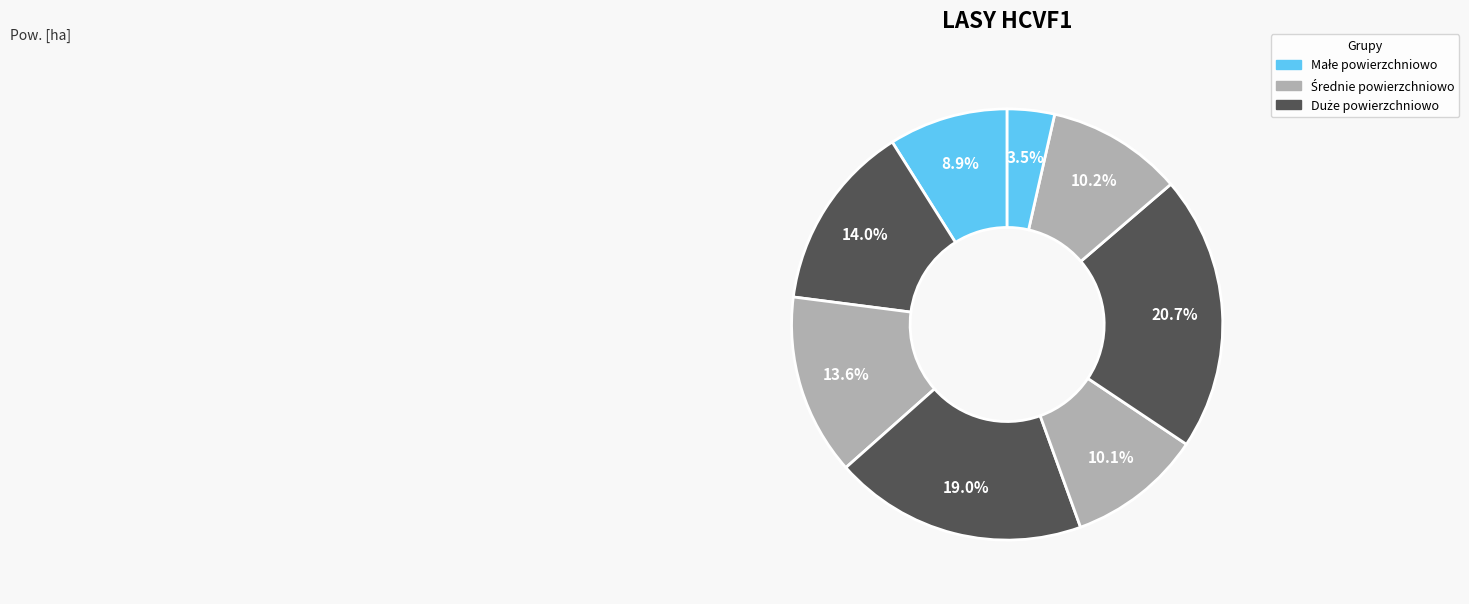

How many slices are in this pie chart?

8